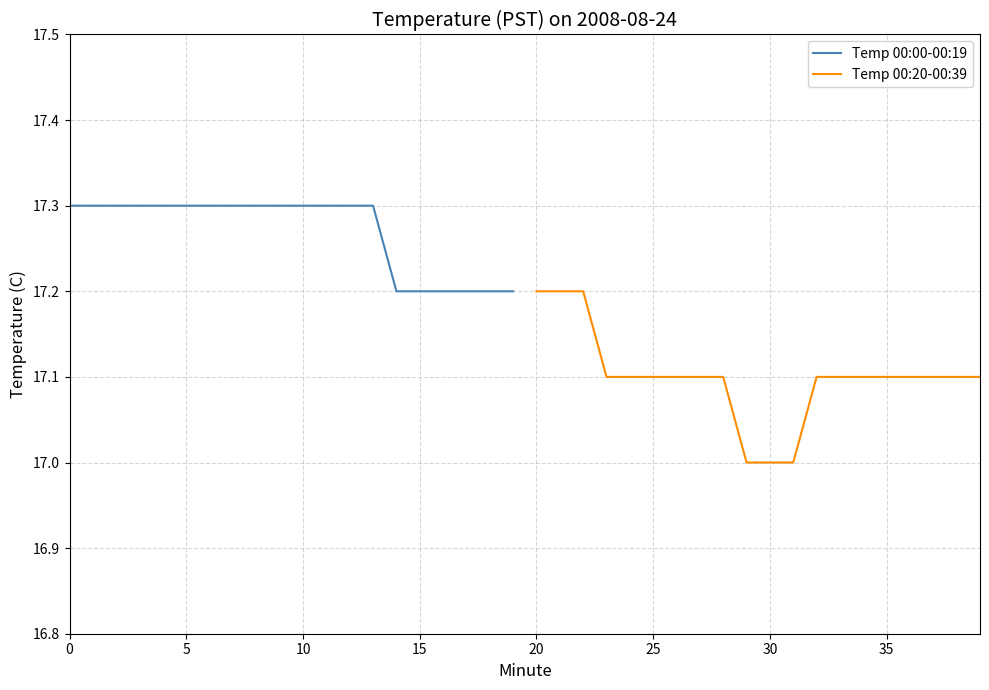

True or false: Temp 00:20-00:39 and Temp 00:00-00:19 intersect in this chart.

False